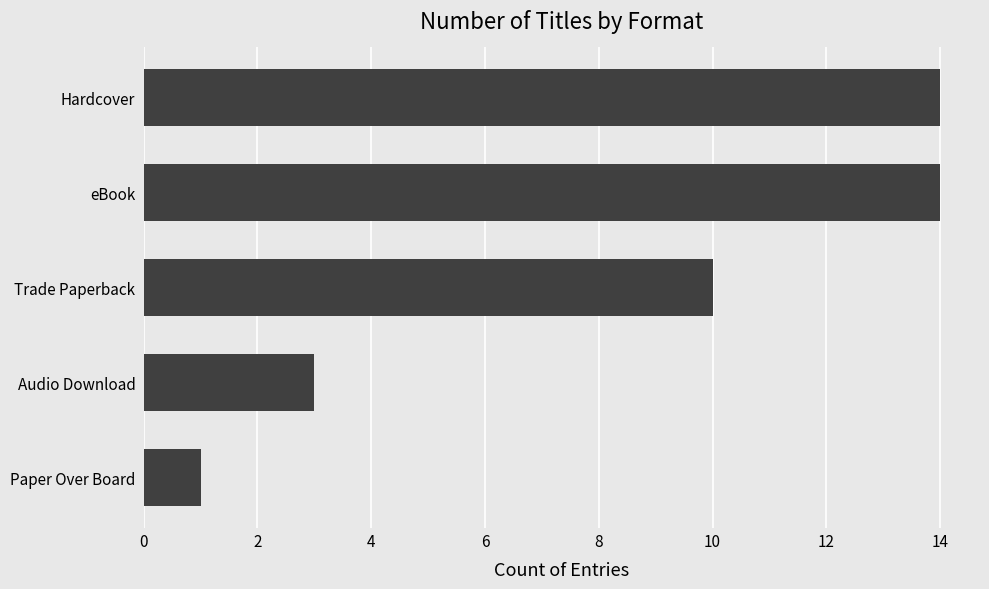

What is the difference between the maximum and second lowest values?

11